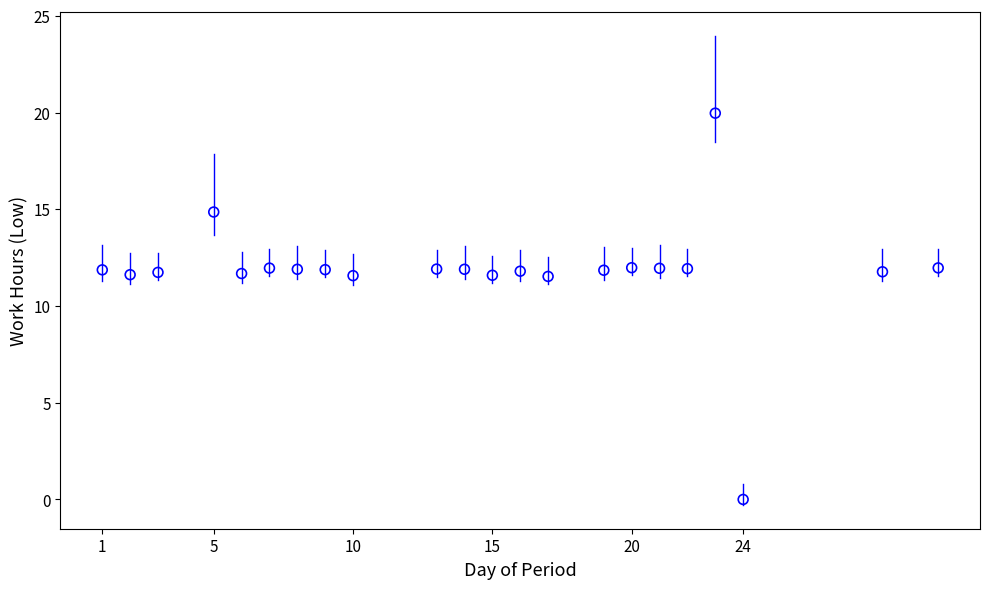

What is the range of Y values (max minus min)?

20.0